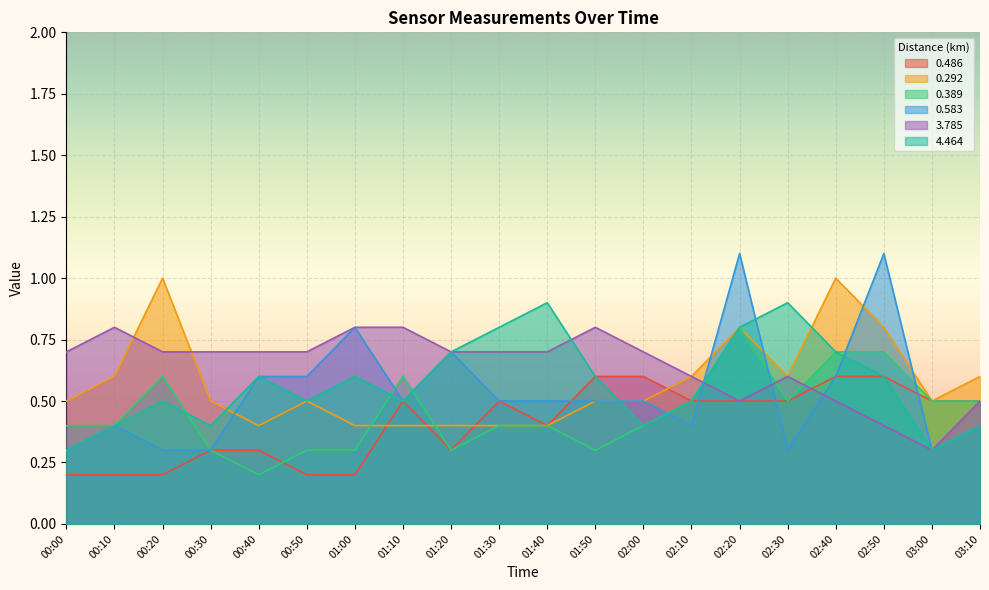

How many distinct data groups are displayed?

6